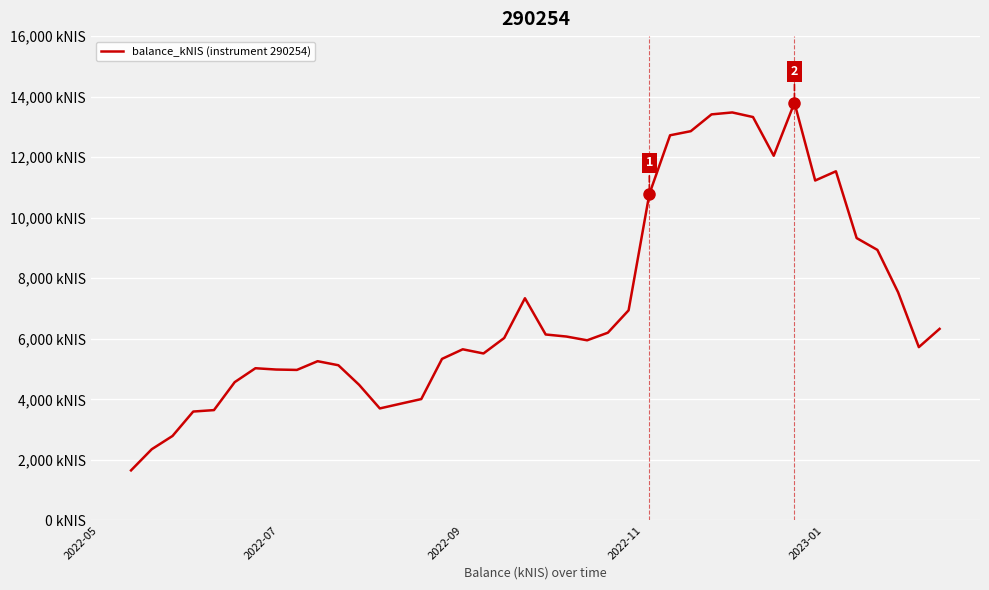

What is the value of the 9th point from the left?

4972.3